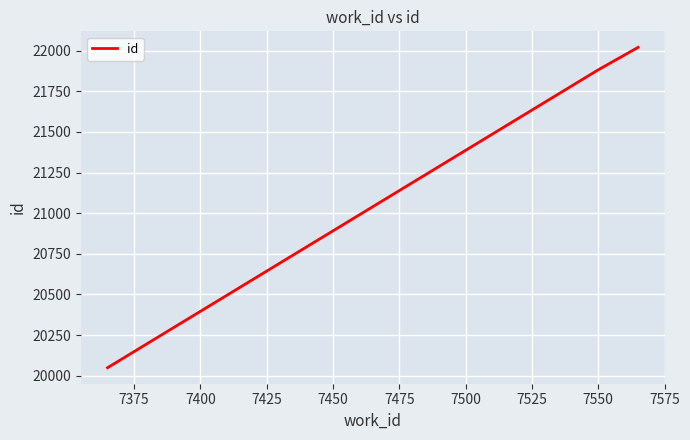

Count the number of data series in this chart.

1